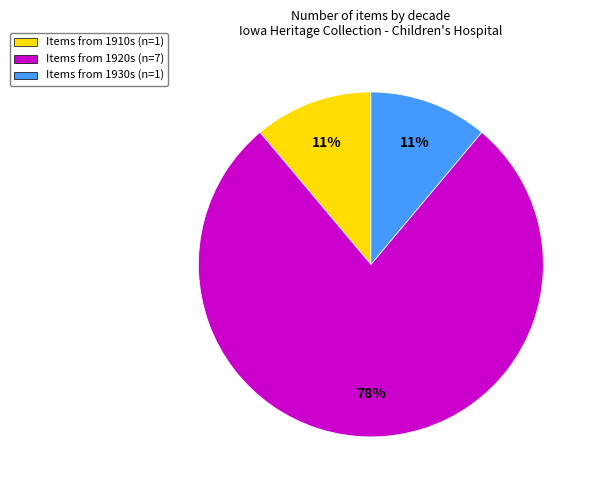

Do Items from 1930s (n=1) and Items from 1920s (n=7) together represent more than half of the pie?

Yes